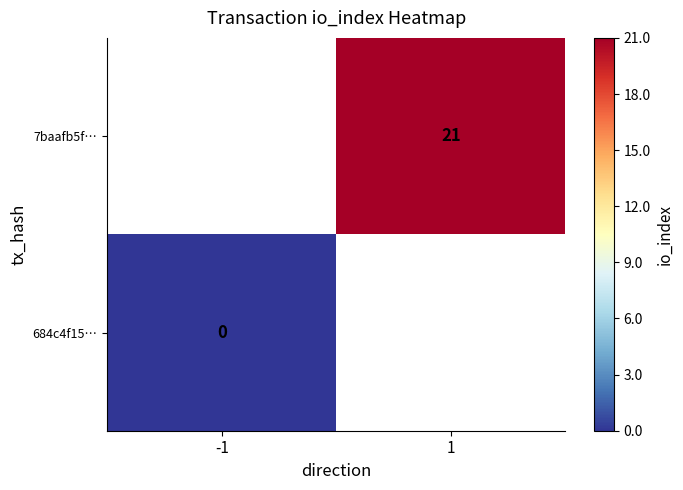

True or false: 7baafb5f… has a value of 4 at 1.

False